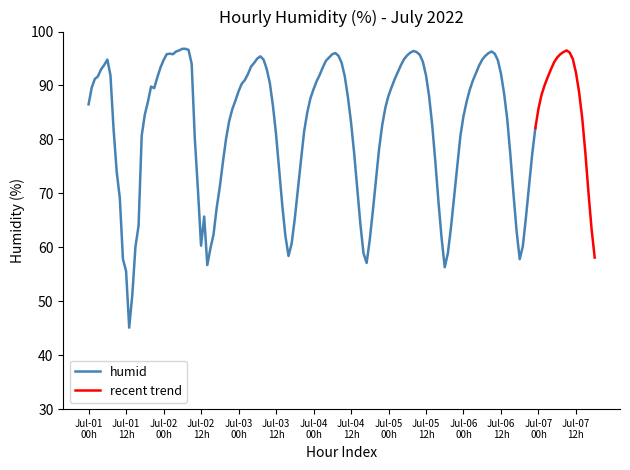

What is the lowest value of the recent trend series?

58.1